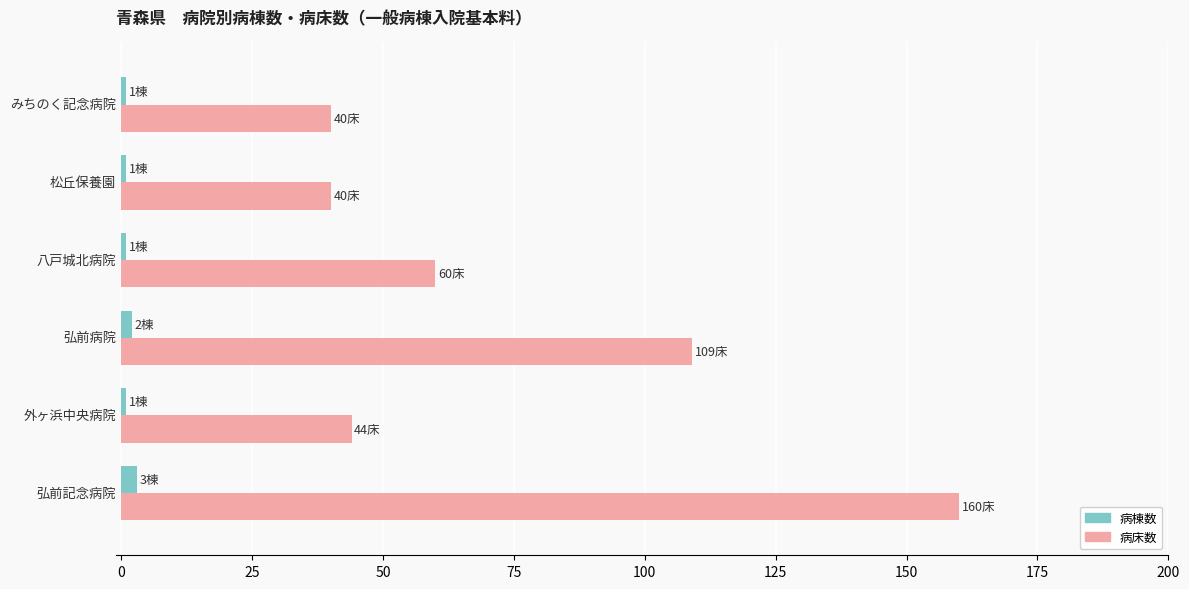

List the series in order of their peak value, highest first.

病床数, 病棟数